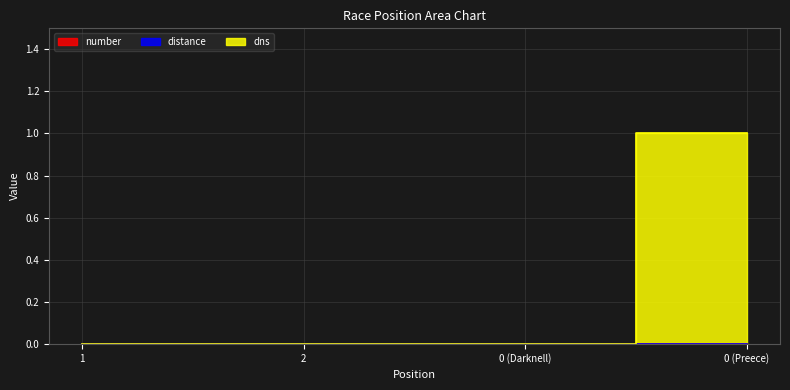

True or false: number and distance intersect in this chart.

False